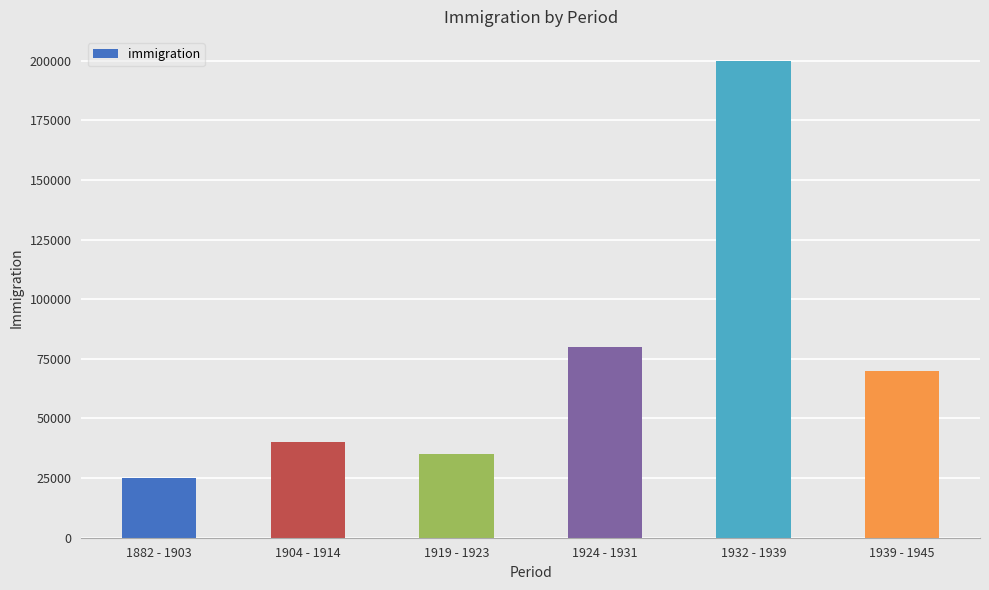

List the labels in order of value, largest first.

1932 - 1939, 1924 - 1931, 1939 - 1945, 1904 - 1914, 1919 - 1923, 1882 - 1903